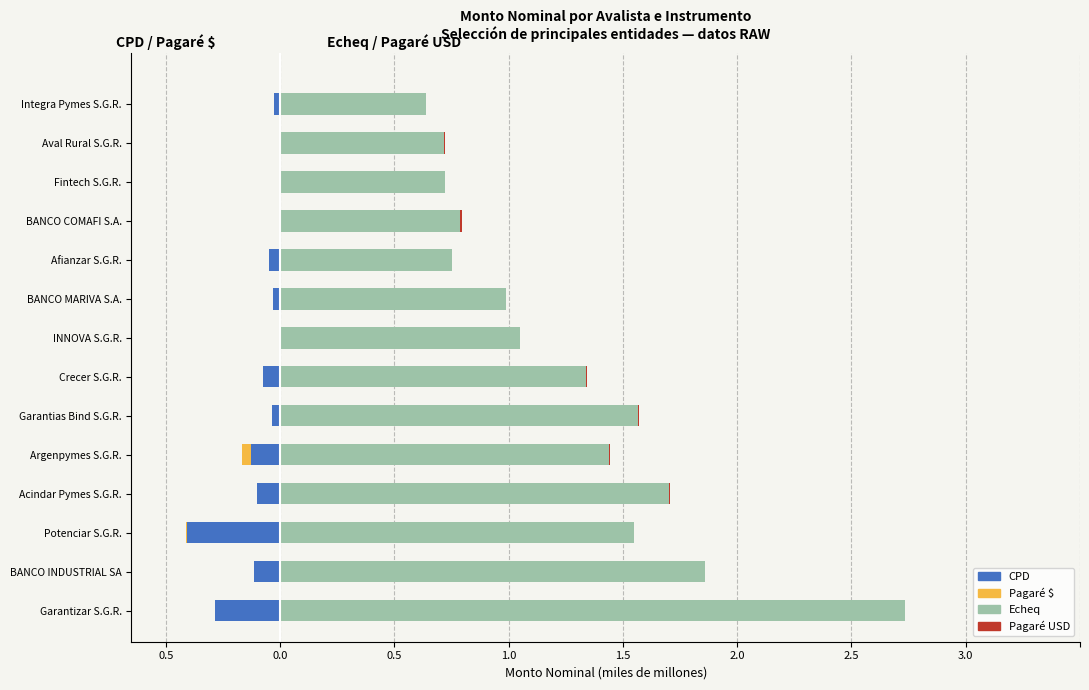

True or false: Echeq has a value of 1.6 at Garantias Bind S.G.R..

True